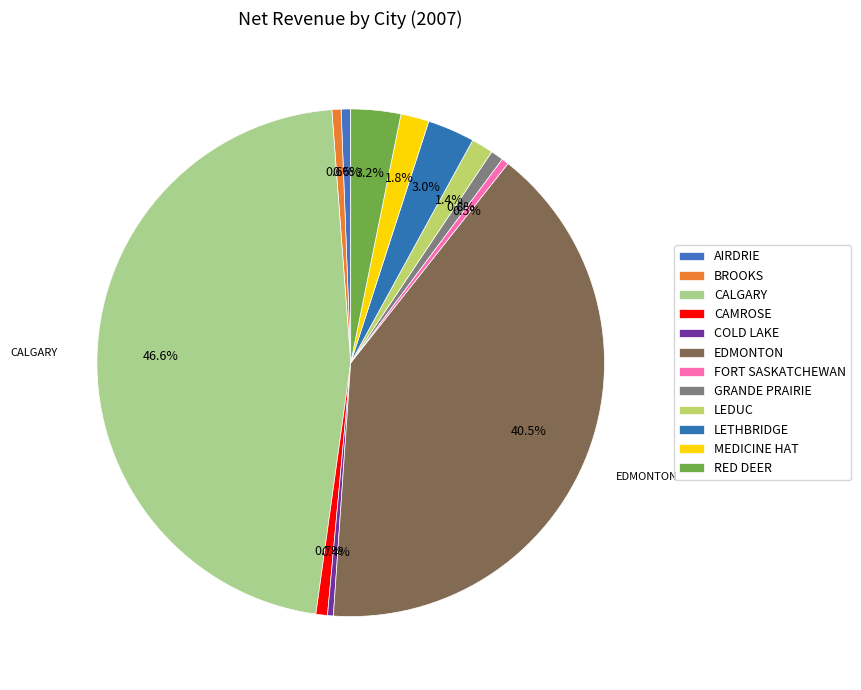

True or false: EDMONTON accounts for 35% of the total.

False